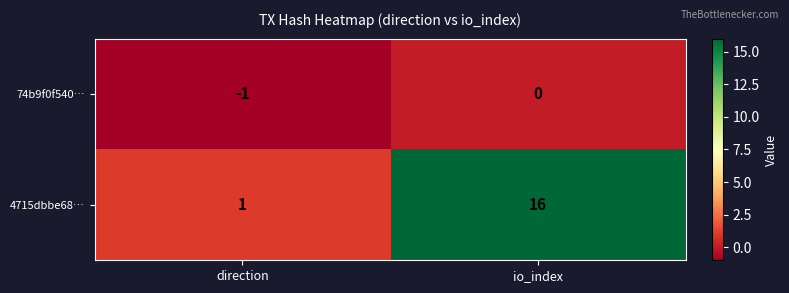

Where is 4715dbbe68… nearest to the value 8?

direction